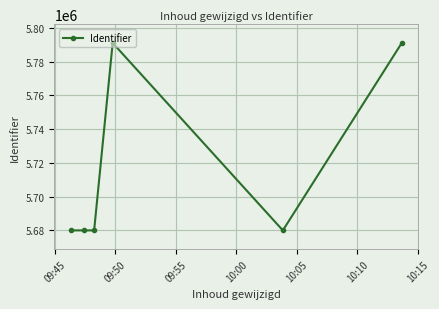

What is the smallest value displayed?

5679992